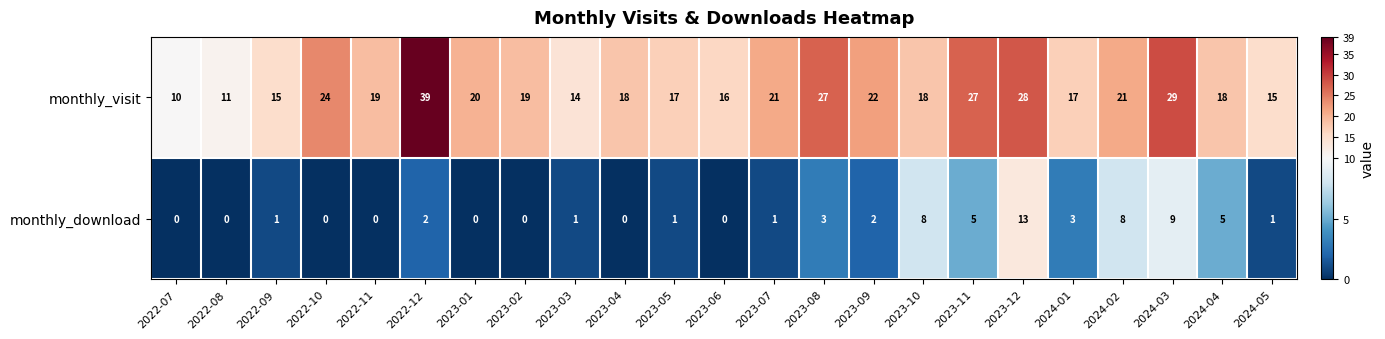

What is the maximum value for monthly_visit?

39